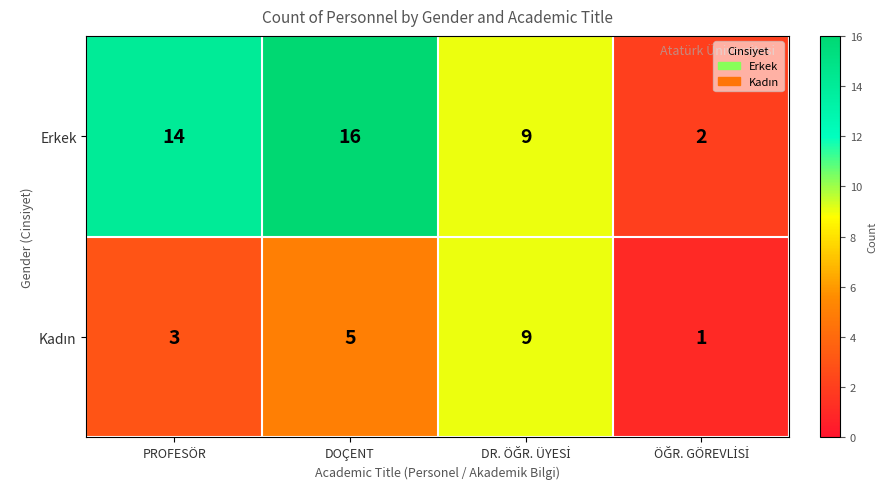

Which series has the widest spread of values?

Erkek